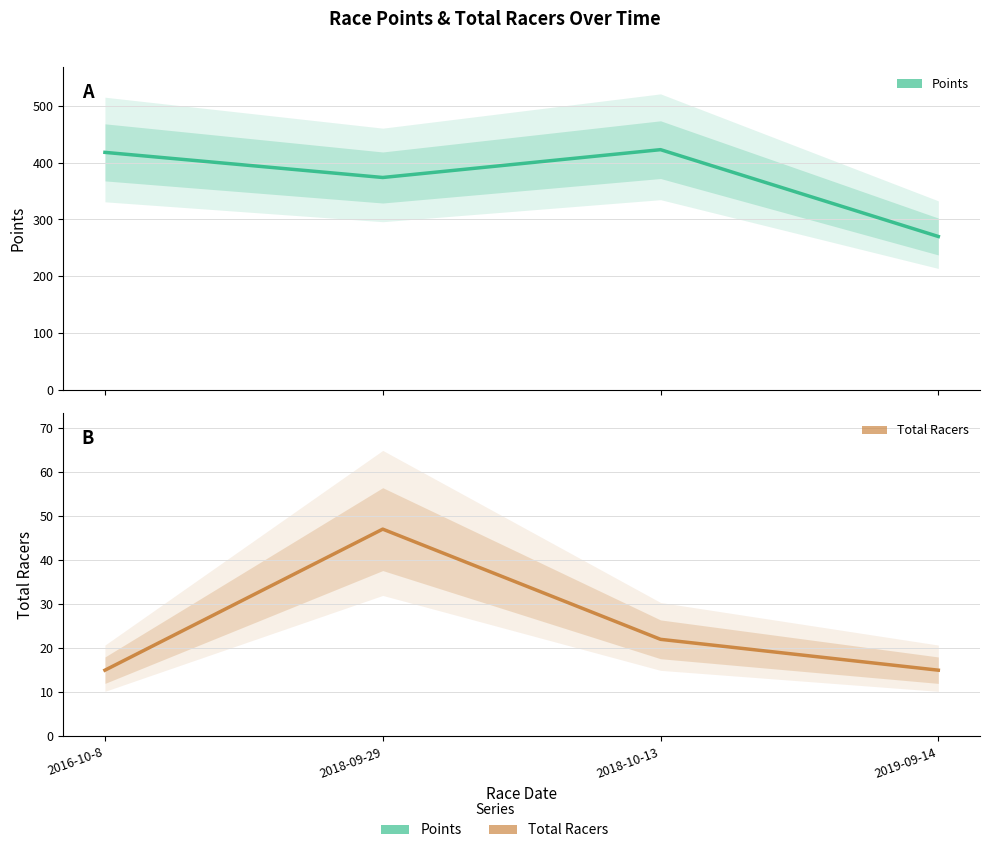

Rank the series at 2016-10-8 from lowest to highest value.

Total Racers, Points